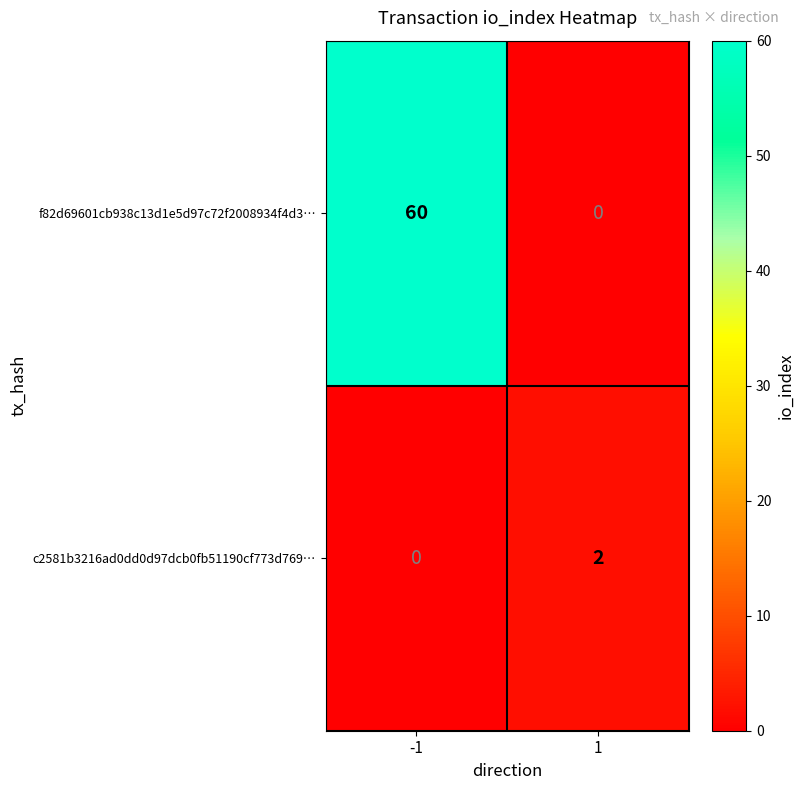

Is it true that f82d69601cb938c13d1e5d97c72f2008934f4d3… equals 0 at 1?

True